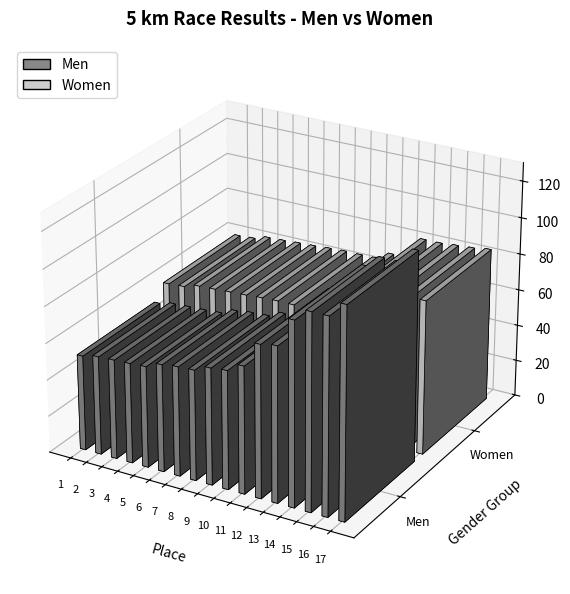

True or false: Place has a value of 19.8 at 13.

False